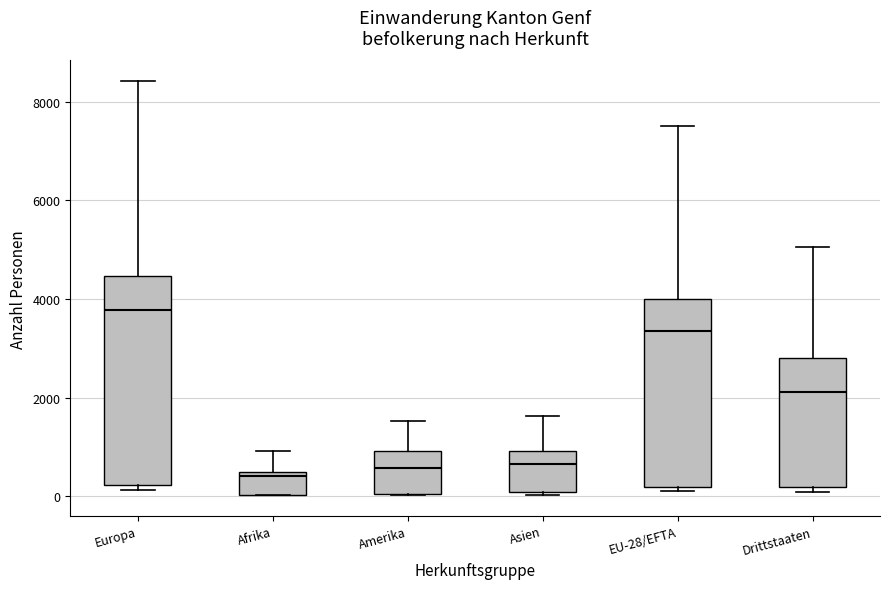

Reading left to right, read every box against the y-axis: the position of its median line, the range the box covers, and the ends of its whiskers. The values are not printed on the chart, so give them approximately, as read against the axis.

Europa: median 3800, box 200 to 4400, whiskers 200 (just below the box's lower edge) to 8400
Afrika: median 400 (just below the box's upper edge), box 0 to 400, whiskers 0 to 1000
Amerika: median 600, box 0 to 1000, whiskers 0 to 1600
Asien: median 600, box 0 to 1000, whiskers 0 (just below the box's lower edge) to 1600
EU-28/EFTA: median 3400, box 200 to 4000, whiskers 200 (just below the box's lower edge) to 7600
Drittstaaten: median 2200, box 200 to 2800, whiskers 0 to 5000